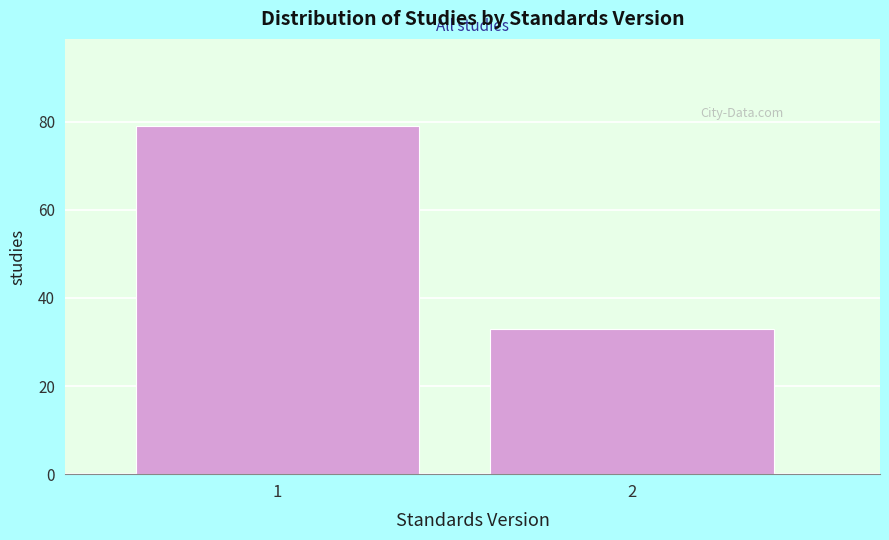

Reading left to right, list all the values displayed in this chart.

1=79	2=33